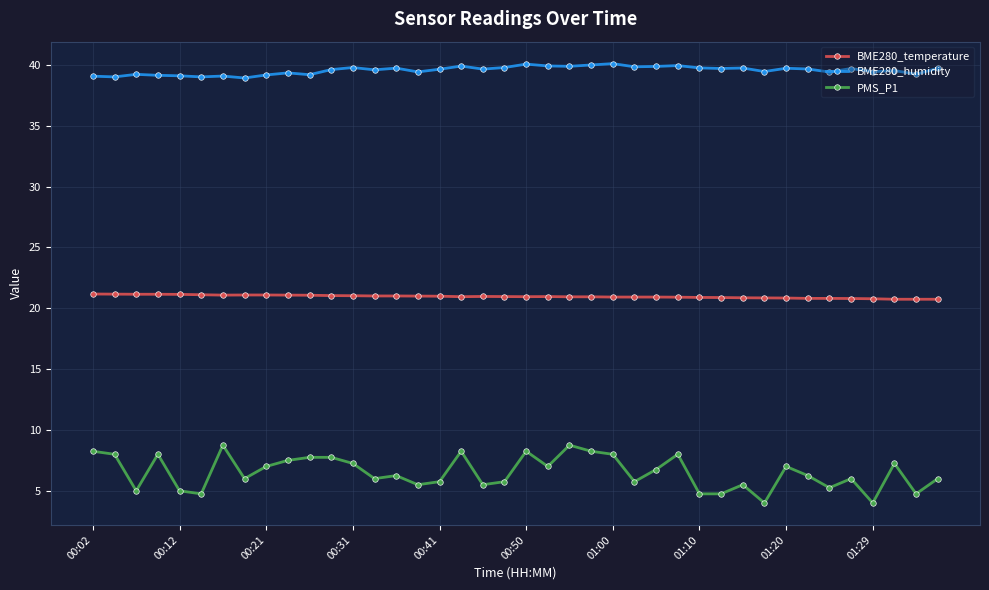

True or false: PMS_P1 has more than 2 points higher than both neighbors.

True